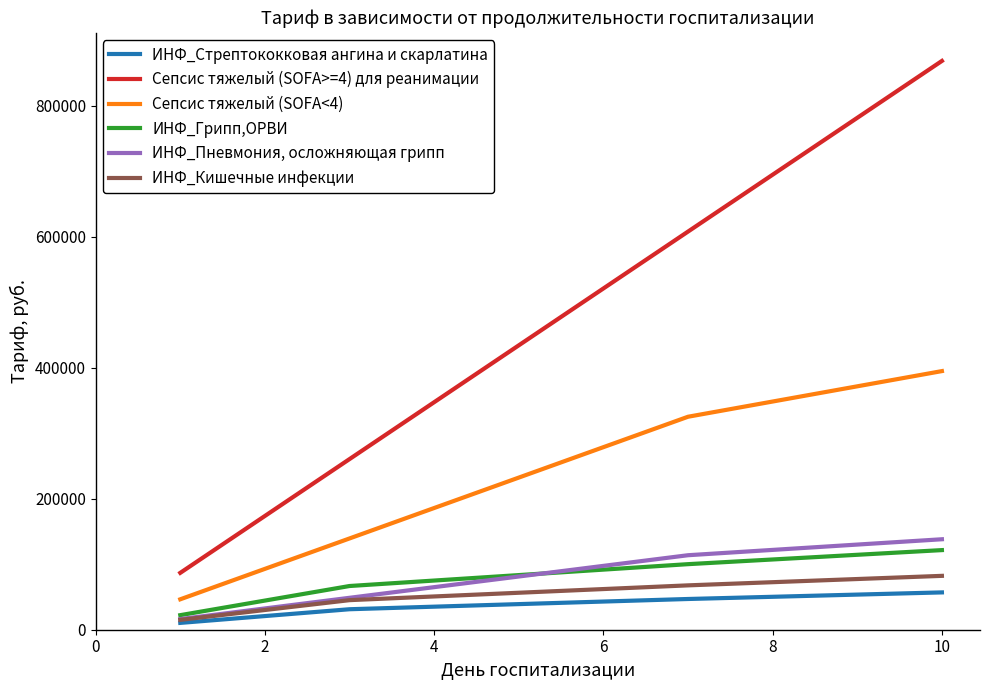

Which series has the largest total across all categories?

Сепсис тяжелый (SOFA>=4) для реанимации